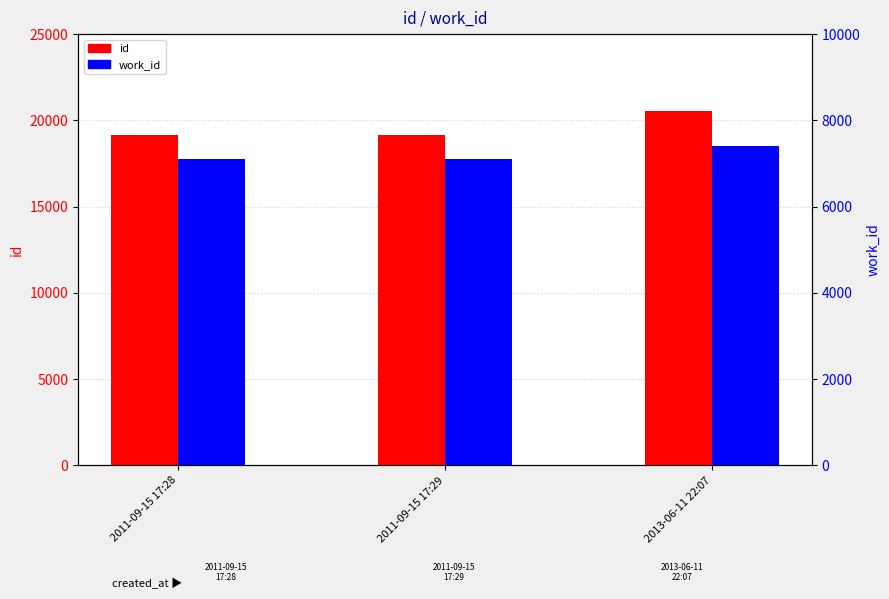

Which series has the widest spread of values?

id